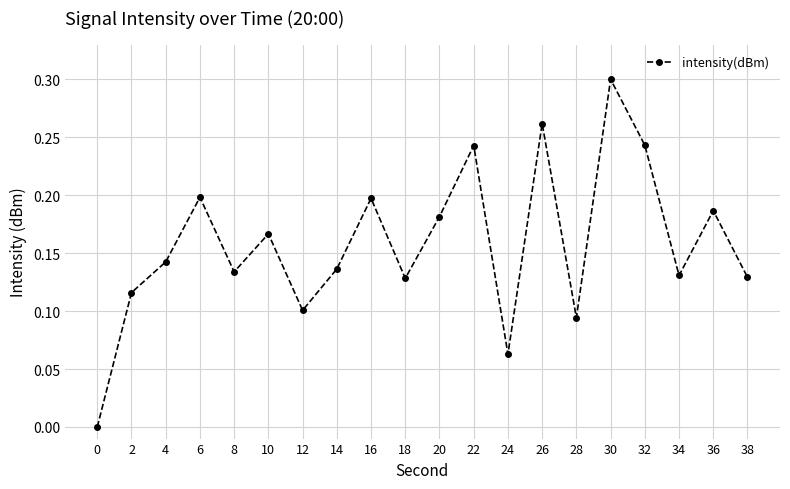

What is the sum of all values?

3.2